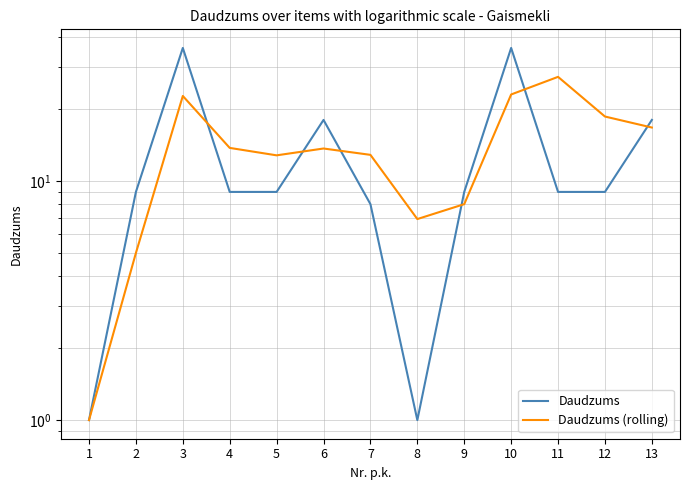

Reading left to right, list all the values displayed in this chart.

Daudzums: 1.0	9.0	36.0	9.0	9.0	18.0	8.0	1.0	9.0	36.0	9.0	9.0	18.0
Daudzums (rolling): 1.0	5.0	22.7	13.8	12.8	13.7	12.9	6.9	8.0	23.0	27.2	18.6	16.7